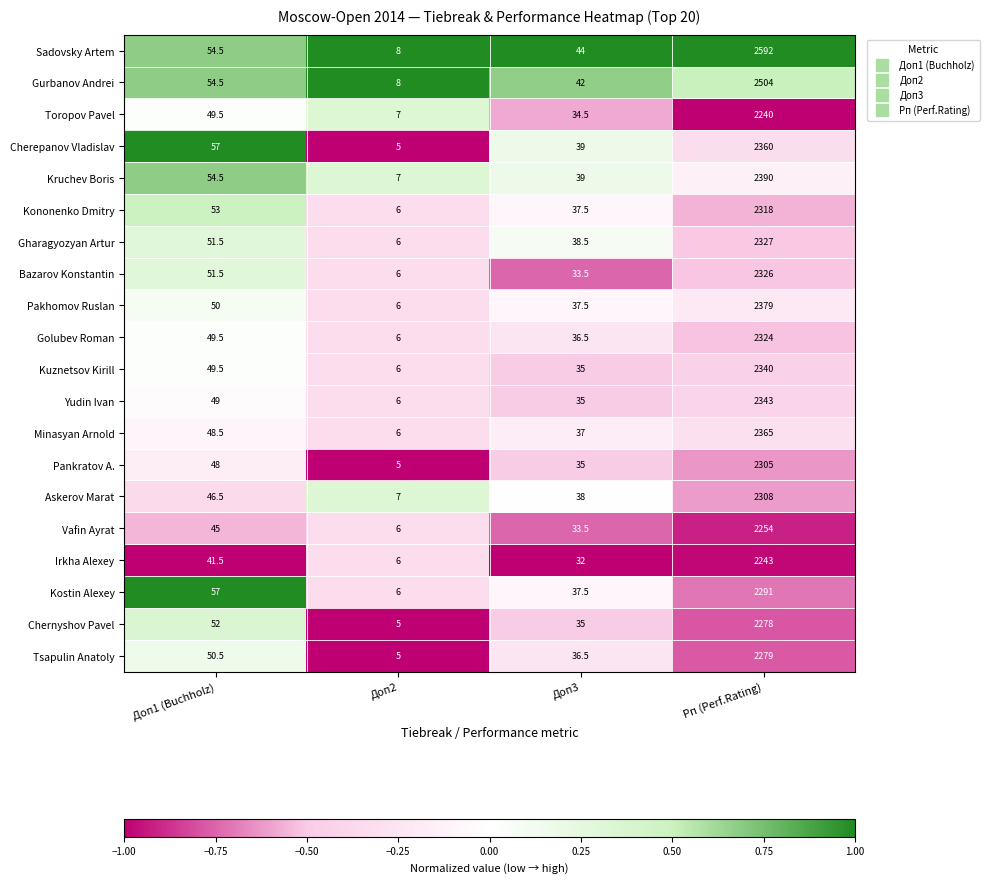

How many data points in Golubev Roman are above 49?

2